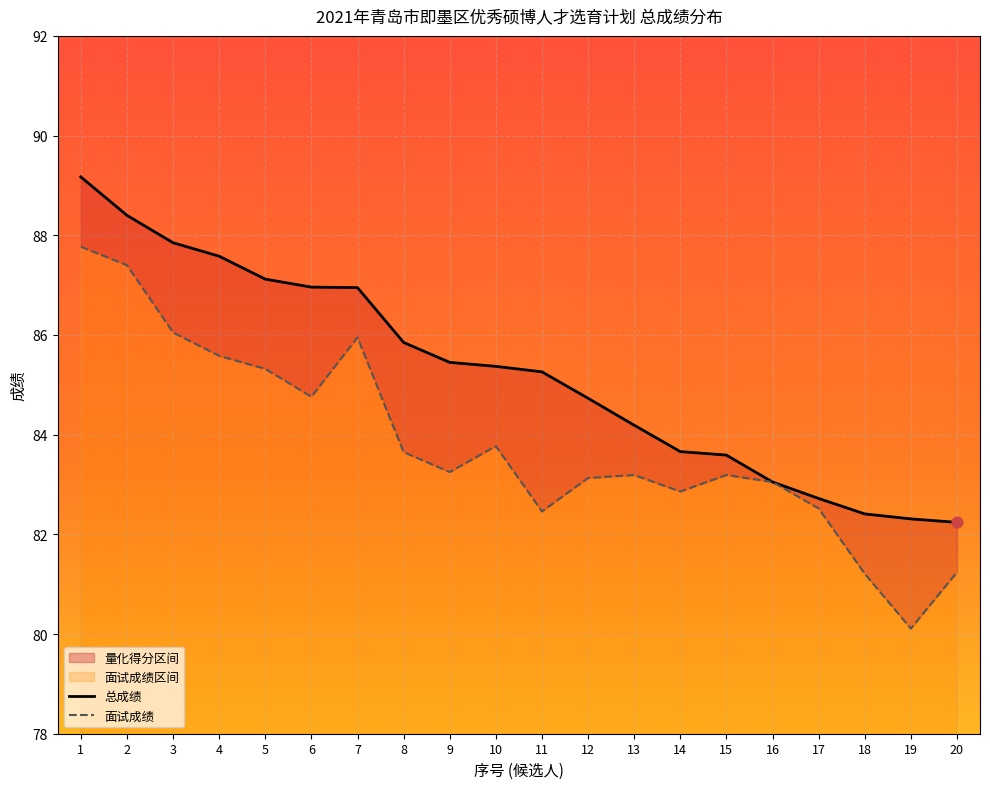

Which series has the largest total across all categories?

总成绩